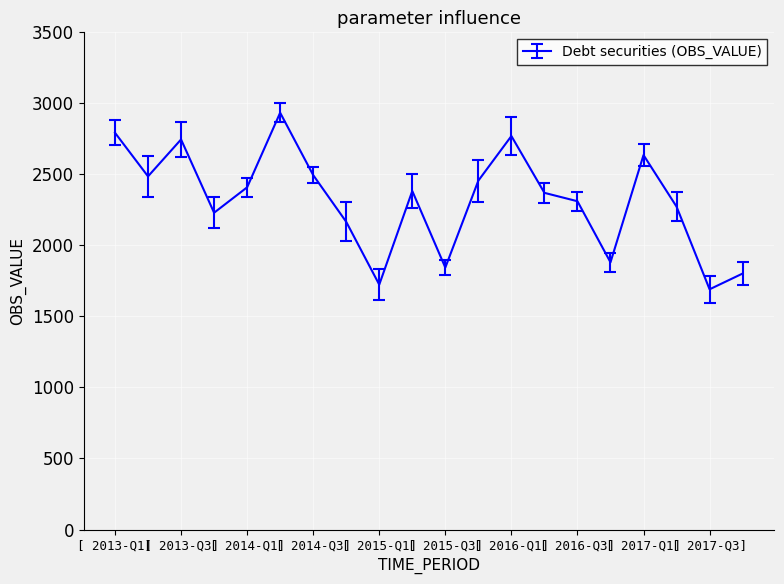

What is the maximum value shown in the chart?

2934